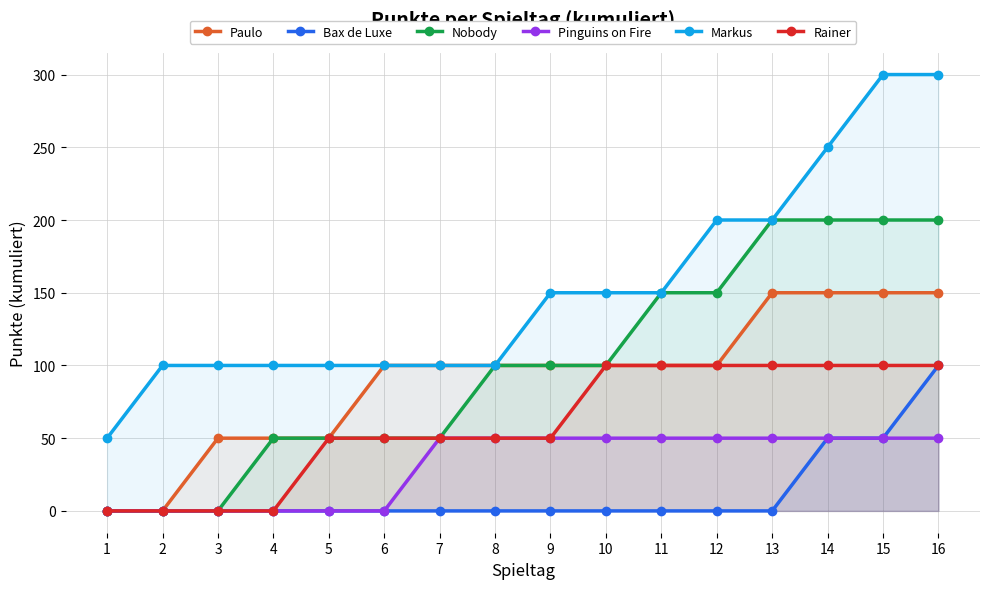

Which label corresponds to the smallest value in the chart?

1